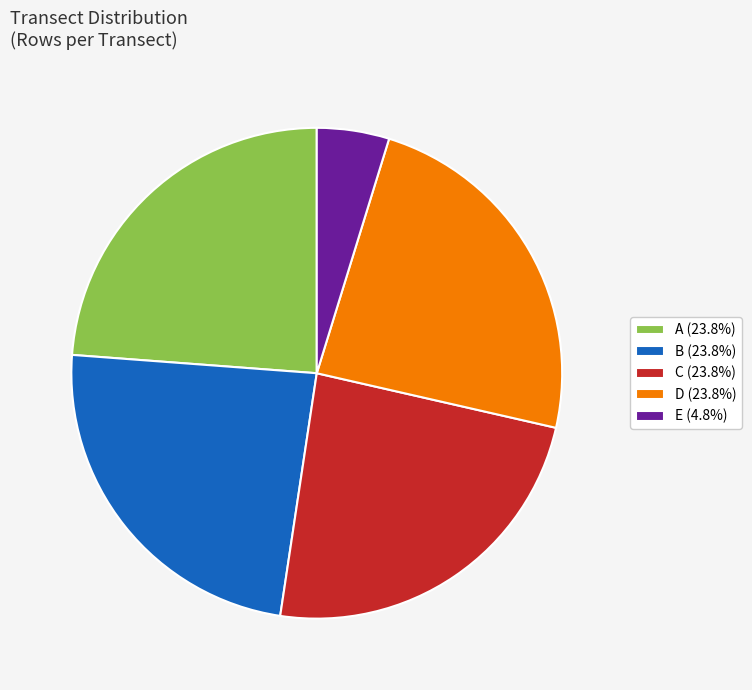

Combined, do E (4.8%) and D (23.8%) account for over 50%?

No